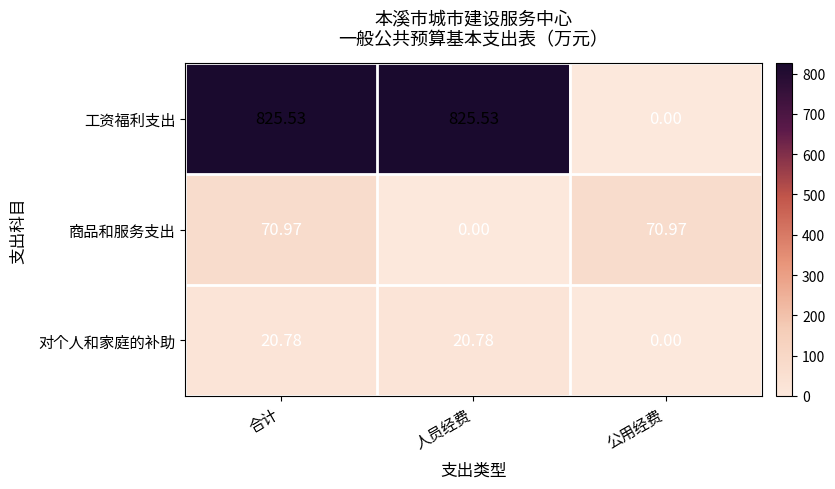

At which label does 商品和服务支出 reach its minimum?

人员经费